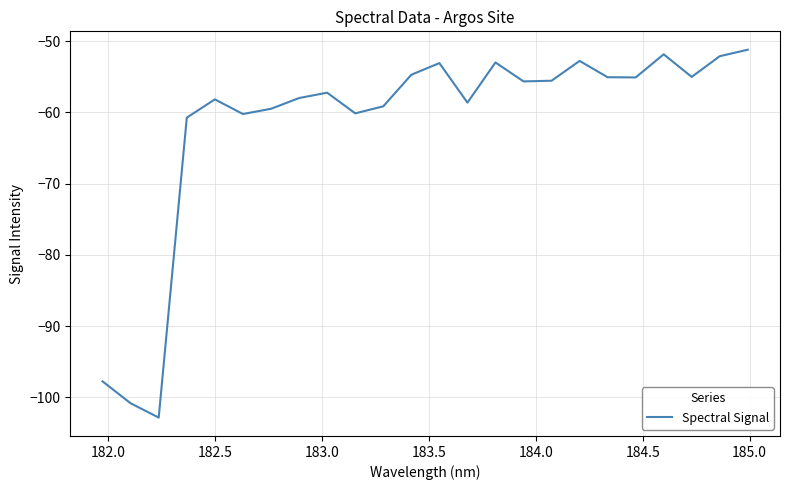

How many lines are shown in the chart?

1